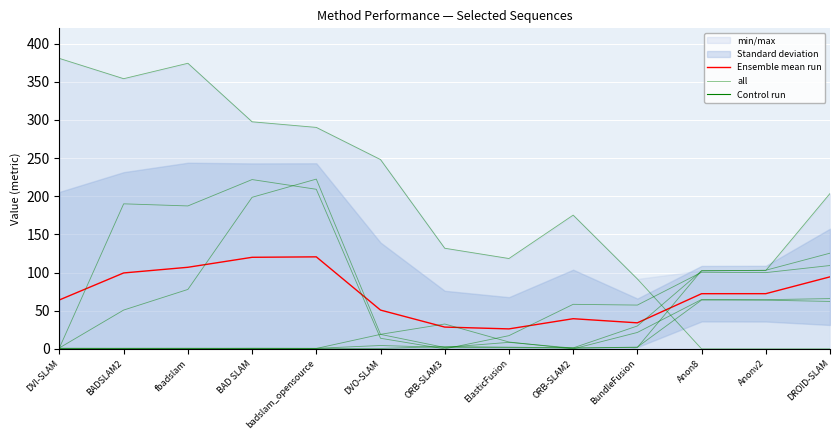

After their last crossing, which series has the higher values: Ensemble mean run or all?

Ensemble mean run